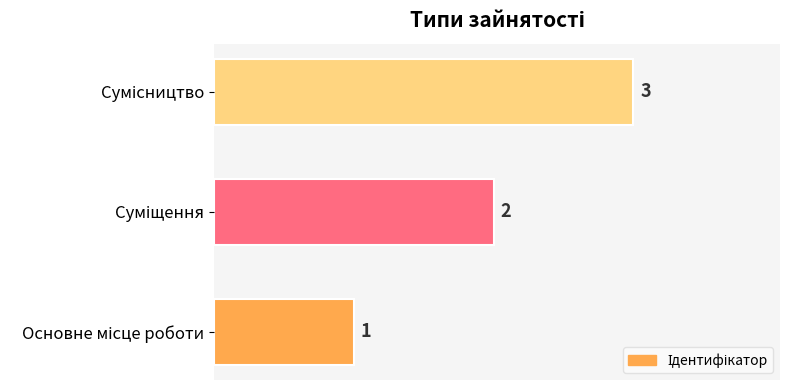

What is the sum of all values?

6